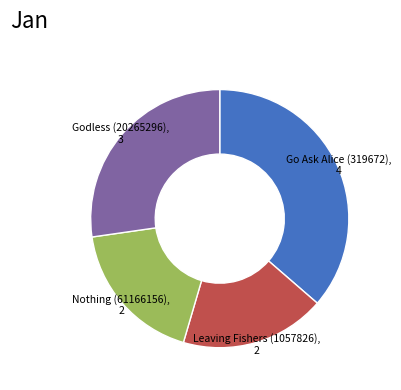

How many segments does this pie chart have?

4